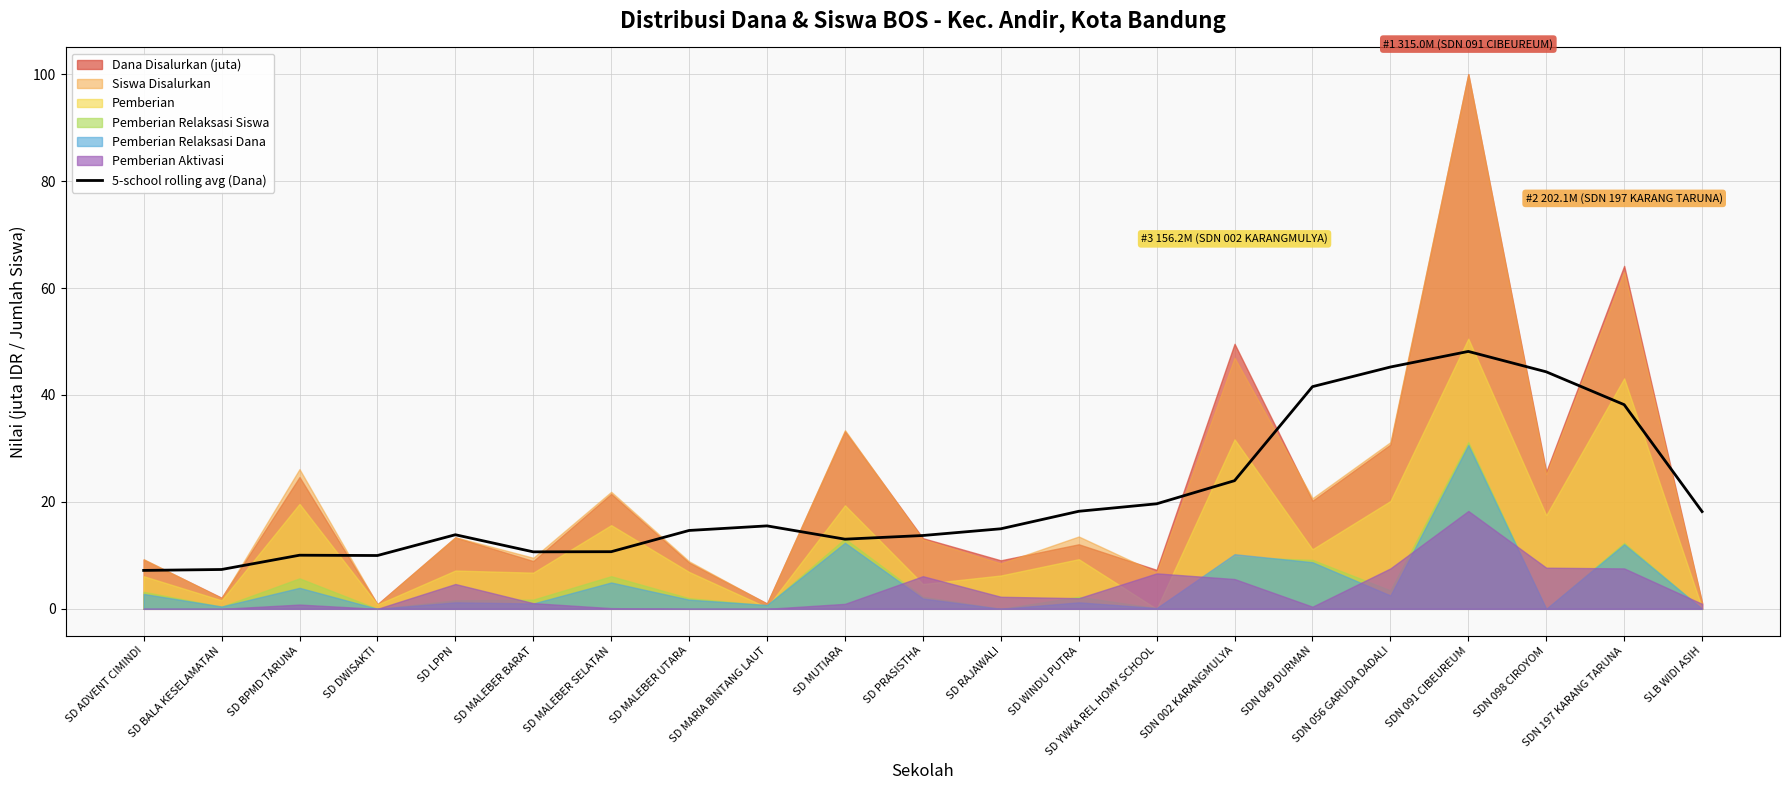

At which category does the chart reach its minimum across all series?

SD ADVENT CIMINDI